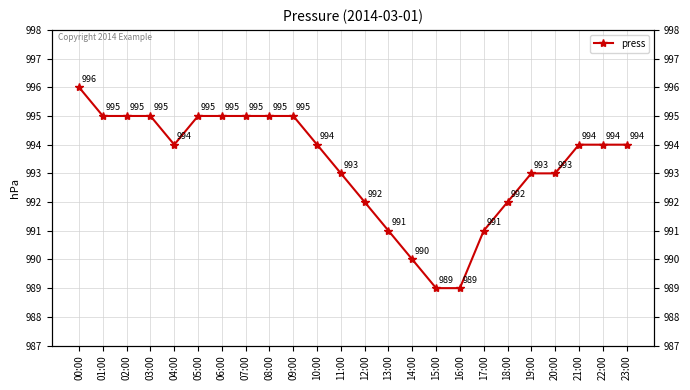

Reading left to right, extract all data points from this chart.

996	995	995	995	994	995	995	995	995	995	994	993	992	991	990	989	989	991	992	993	993	994	994	994